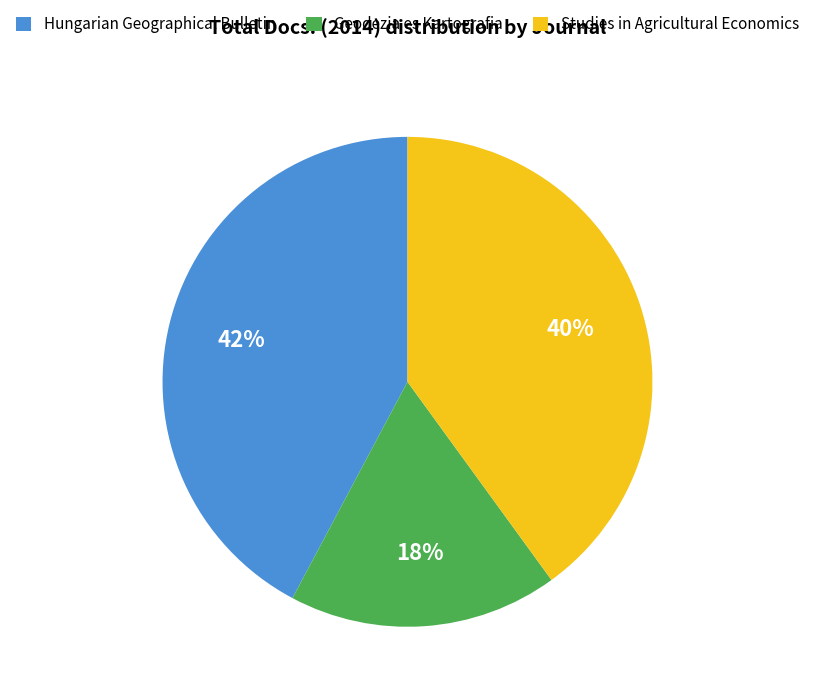

How many slices are in this pie chart?

3